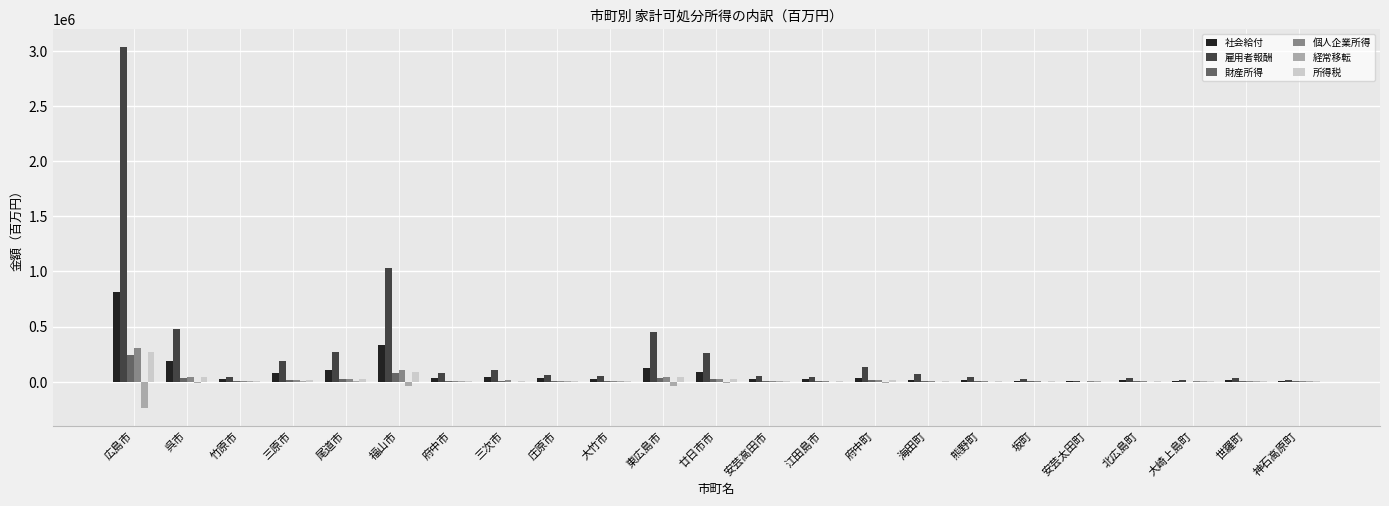

Are the bars horizontal?

No